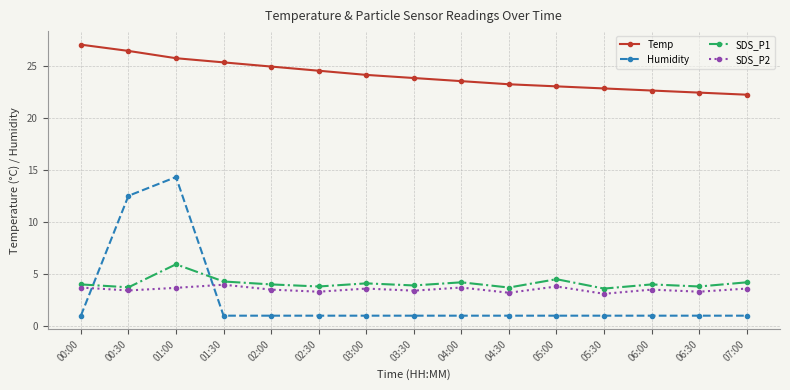

Where is the first local maximum for SDS_P2?

01:30